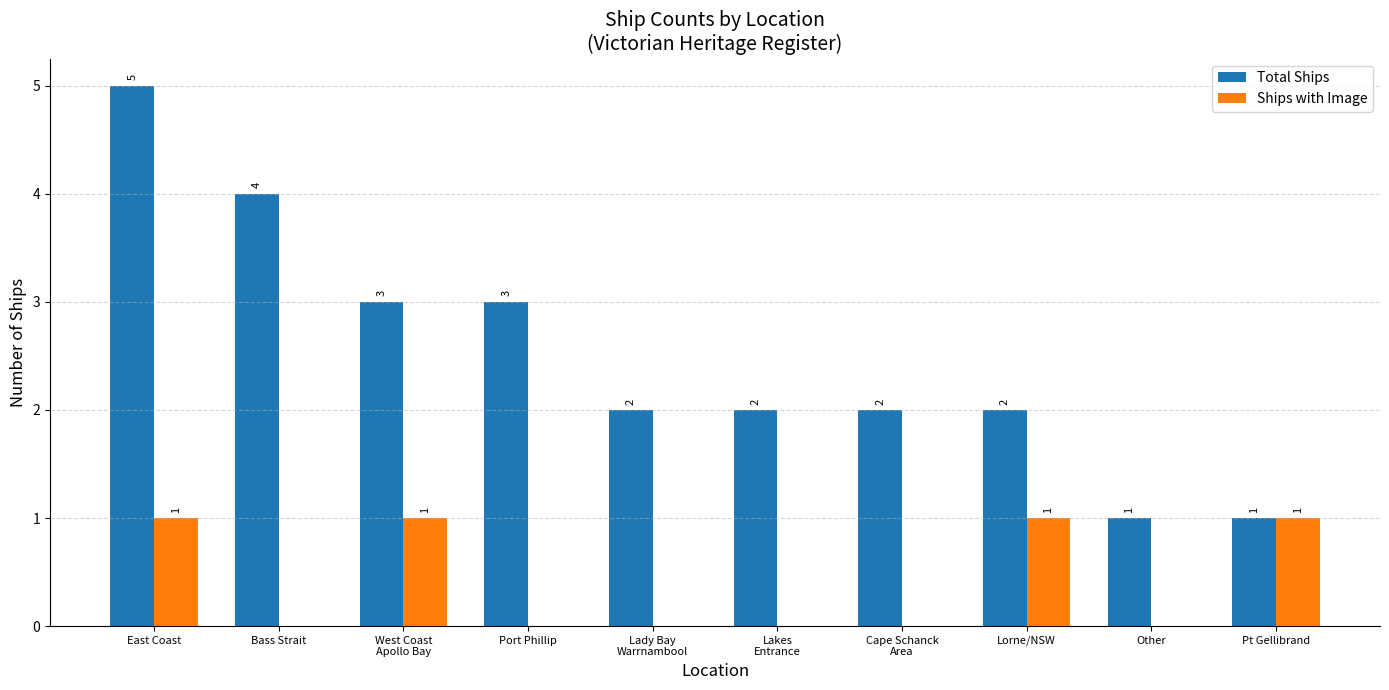

What is the total value across all series at Cape Schanck
Area?

2